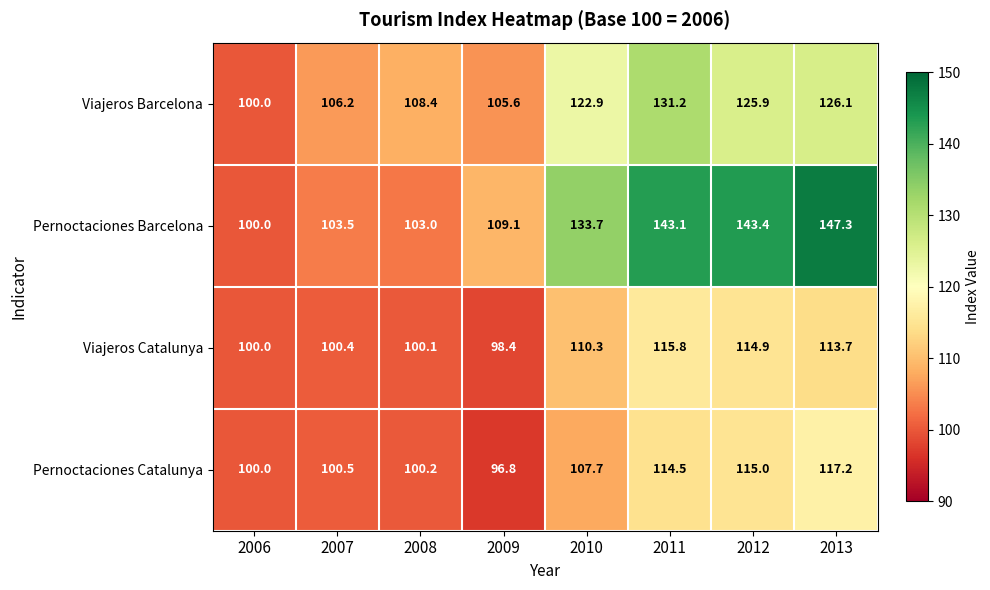

At which category does the chart reach its peak across all series?

2013